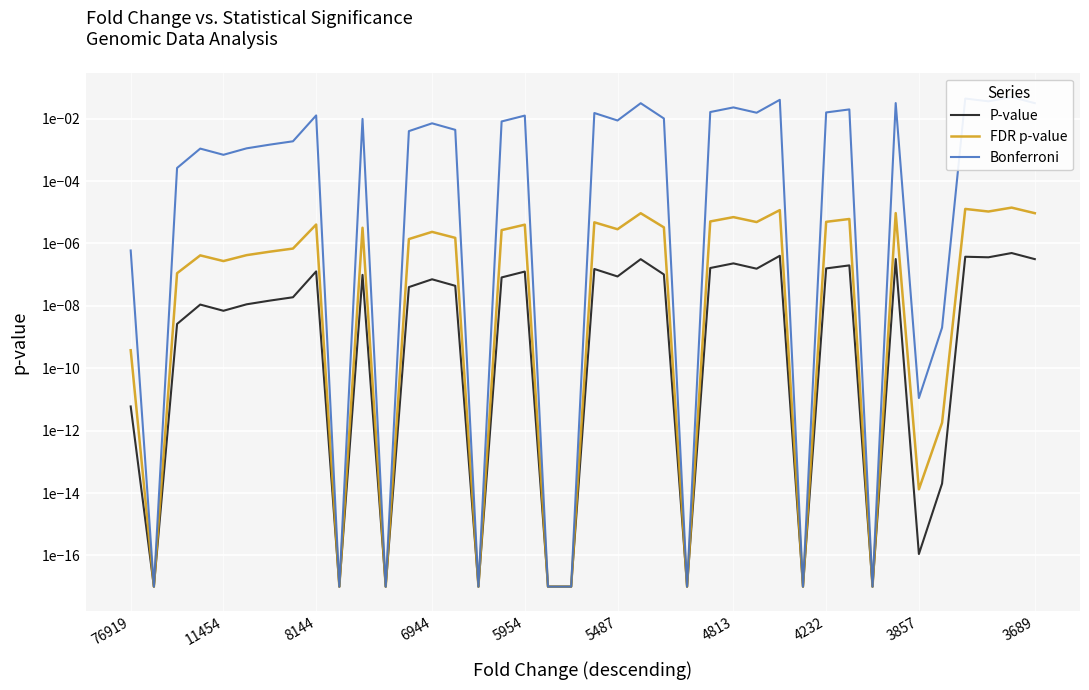

Which series has the largest total across all categories?

Bonferroni